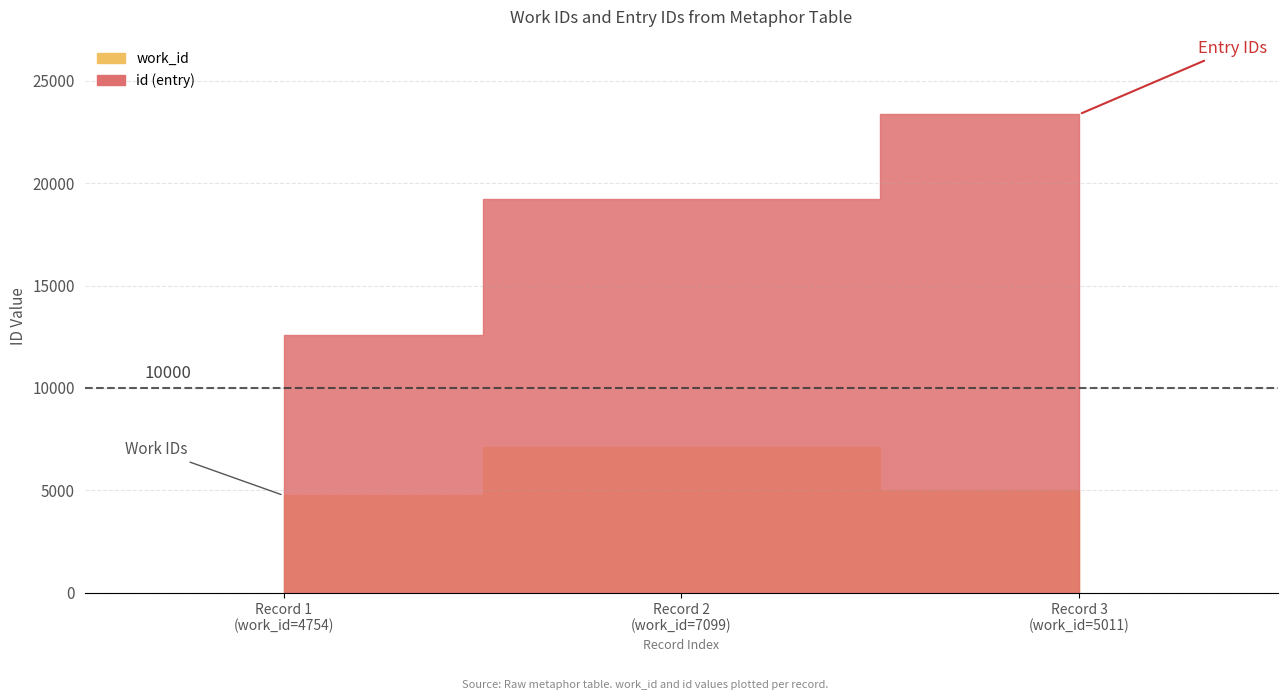

Reading left to right, list all the values displayed in this chart.

work_id: 4754=4754	7099=7099	5011=5011
id: 4754=12584	7099=19201	5011=23357